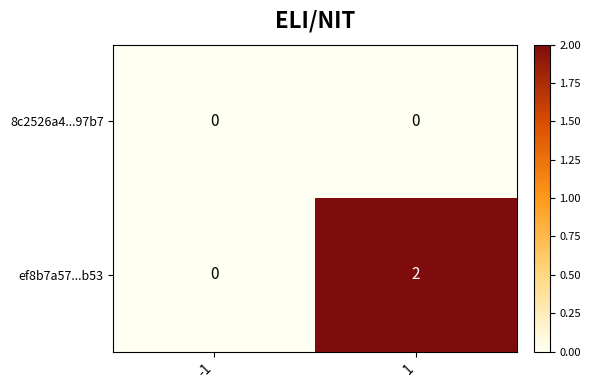

Which series has the largest total across all categories?

ef8b7a57...b53